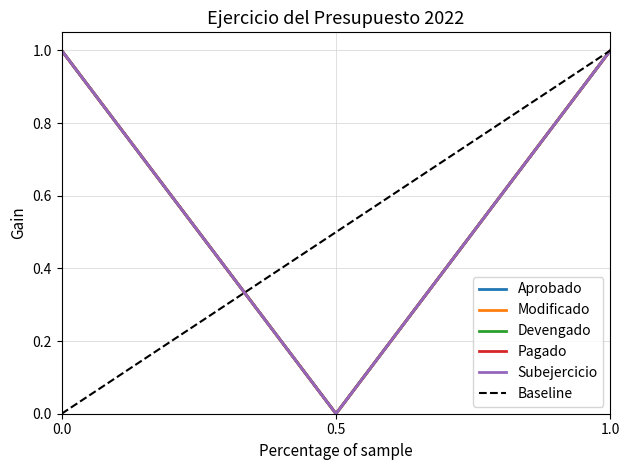

Is this an area chart (filled region under the line)?

No